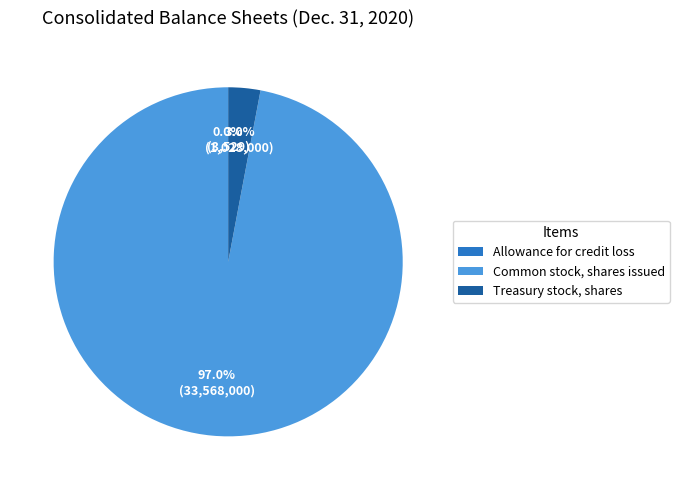

To the nearest percent, what is the average slice percentage?

33%